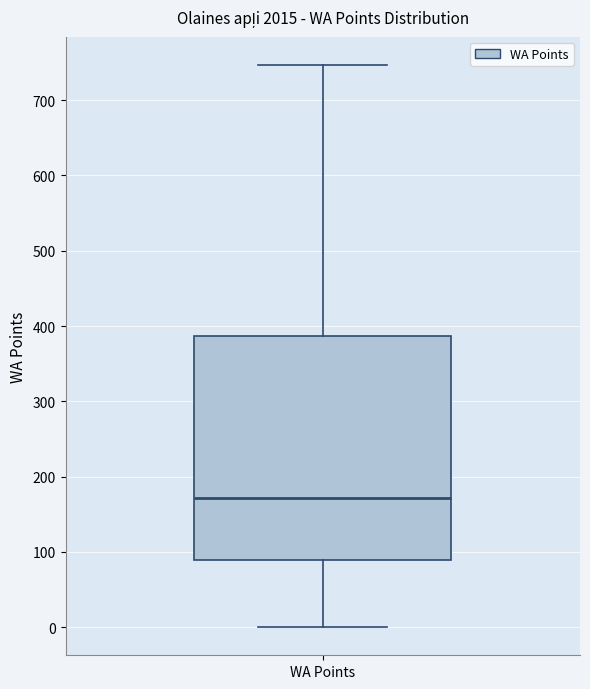

Read this box plot against the y-axis: the position of the median line, the range covered by the box, and the ends of both whiskers. The values are not printed on the chart, so give them approximately, as read against the axis.

median 170, box 90 to 390, whiskers 0 to 750